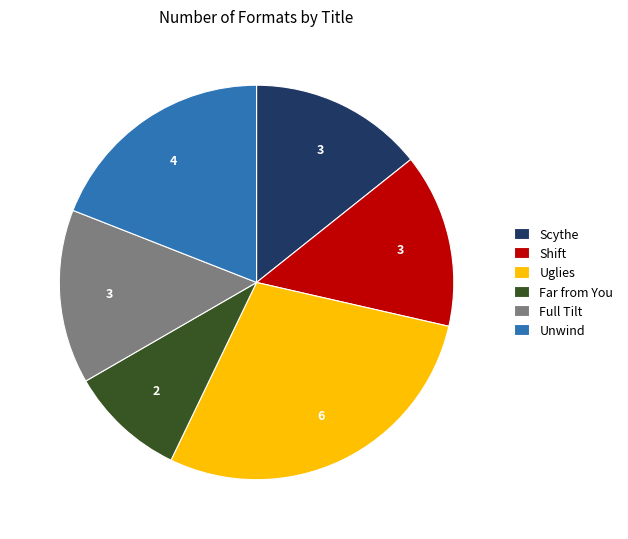

Count the number of slices in the pie.

6